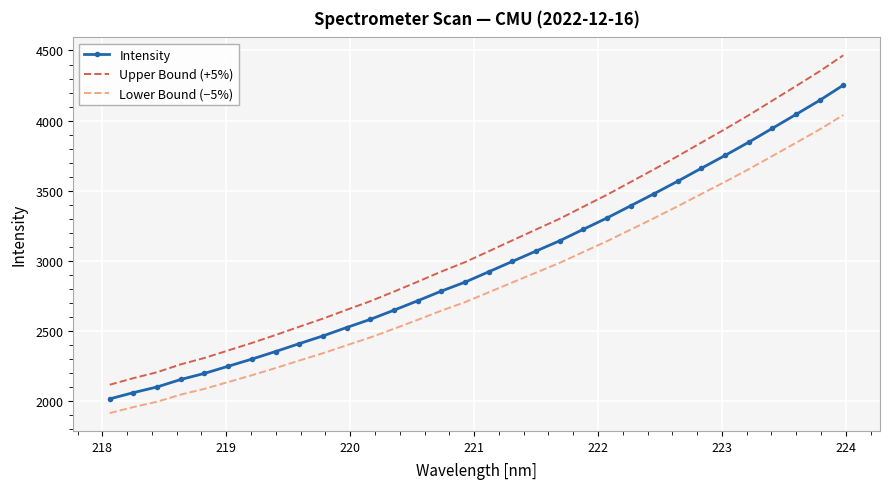

True or false: Intensity and Upper Bound (+5%) cross at least once.

False